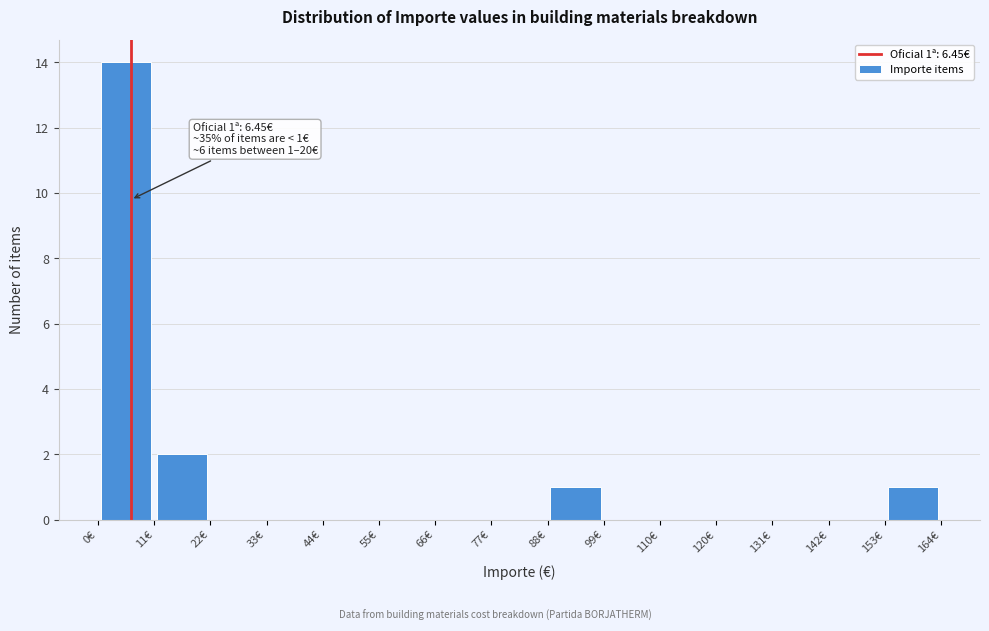

Which range on the x-axis has the tallest bar?

0 to 10